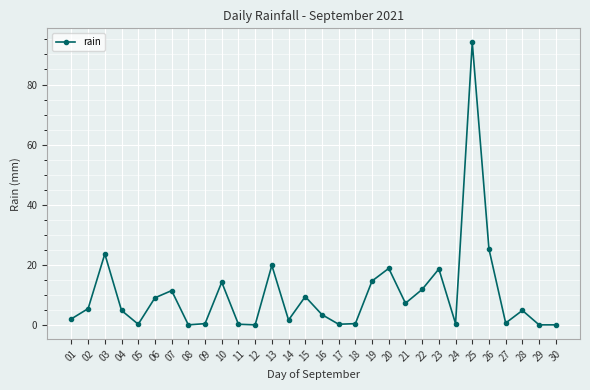

Does the chart have visible grid lines?

Yes